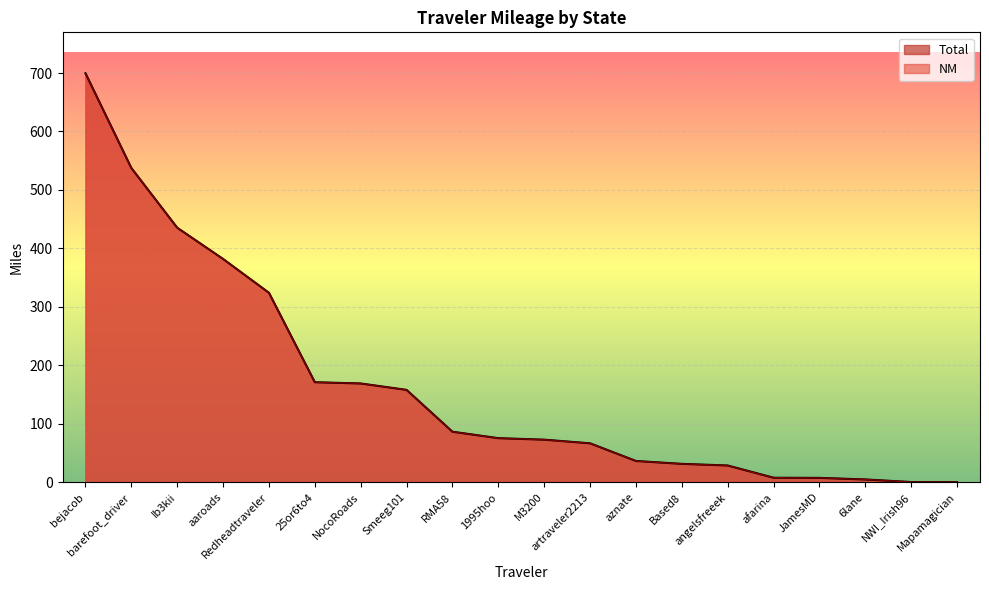

What is the difference between the maximum and minimum values in the NM series?

698.9